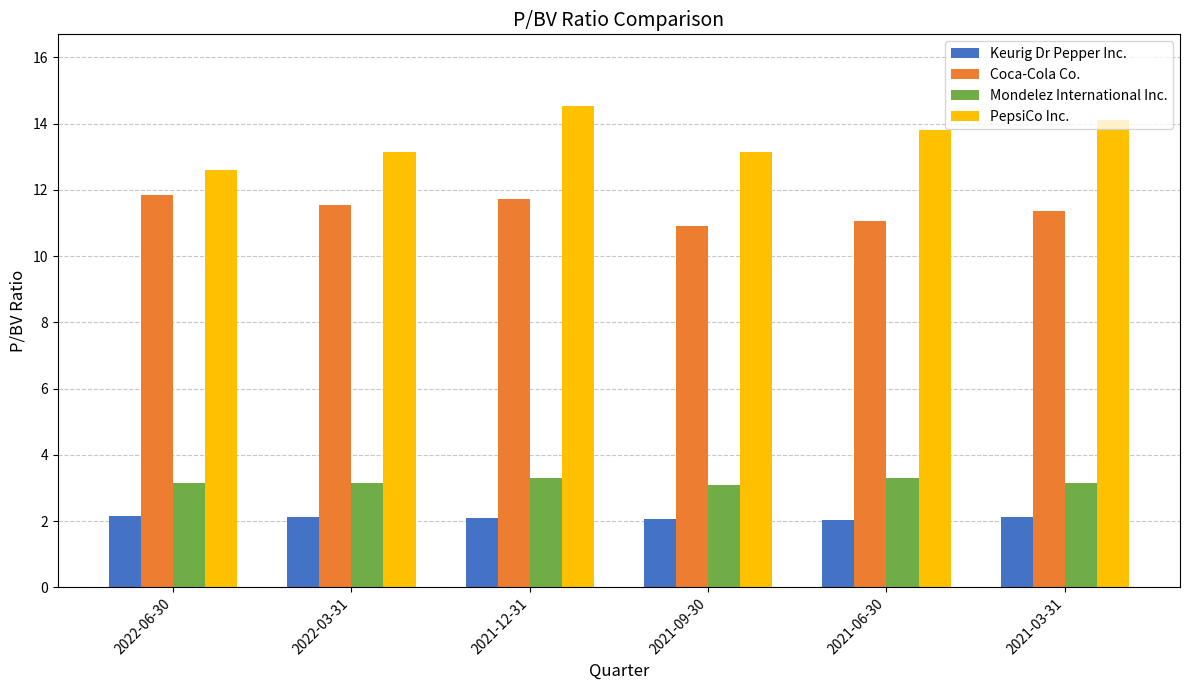

At which category is the sum across all series the highest?

2021-12-31